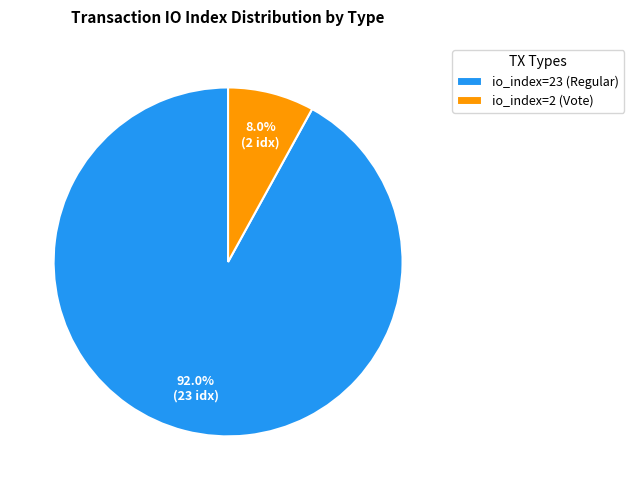

To the nearest percent, what is the difference between the io_index=23 (Regular) and io_index=2 (Vote) slice percentages?

84%